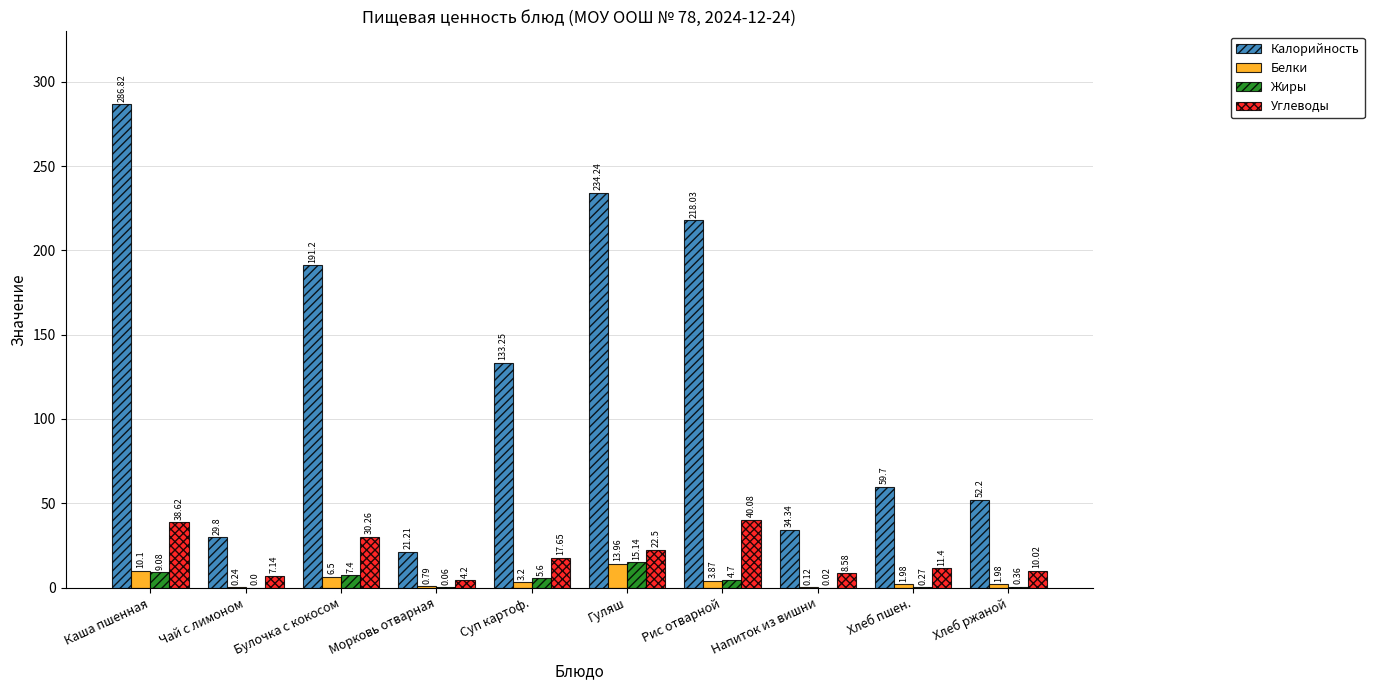

Which series changed the most between Рис отварной and Напиток из вишни?

Калорийность